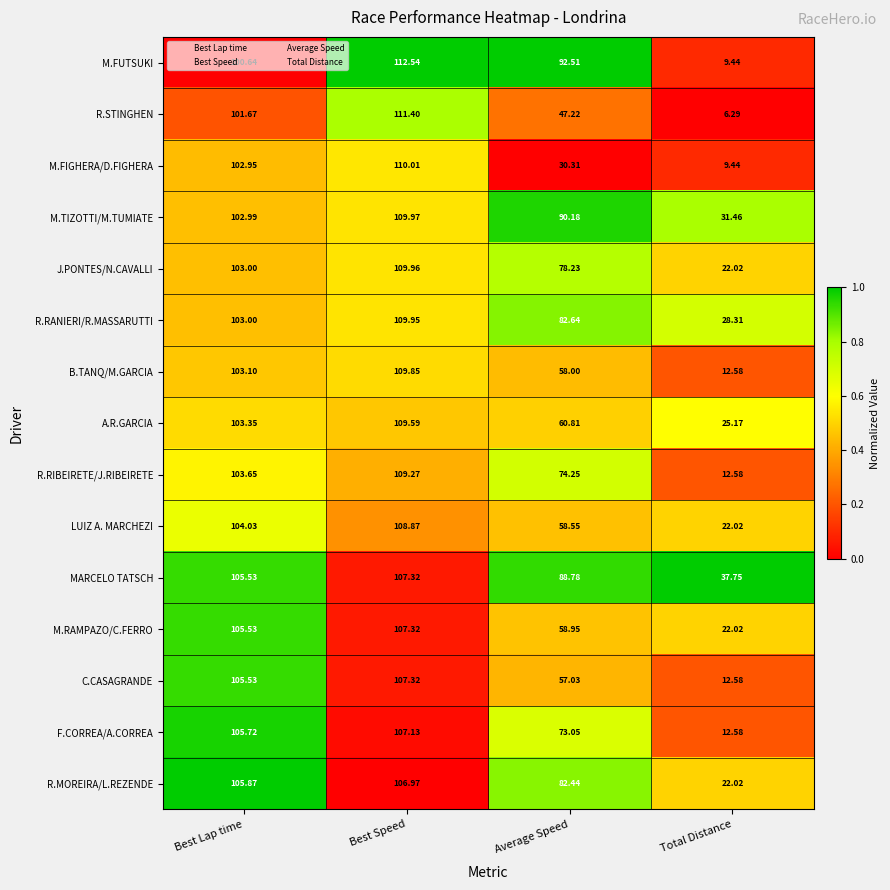

List the labels in order of M.TIZOTTI/M.TUMIATE value, smallest first.

Total Distance, Average Speed, Best Lap time, Best Speed